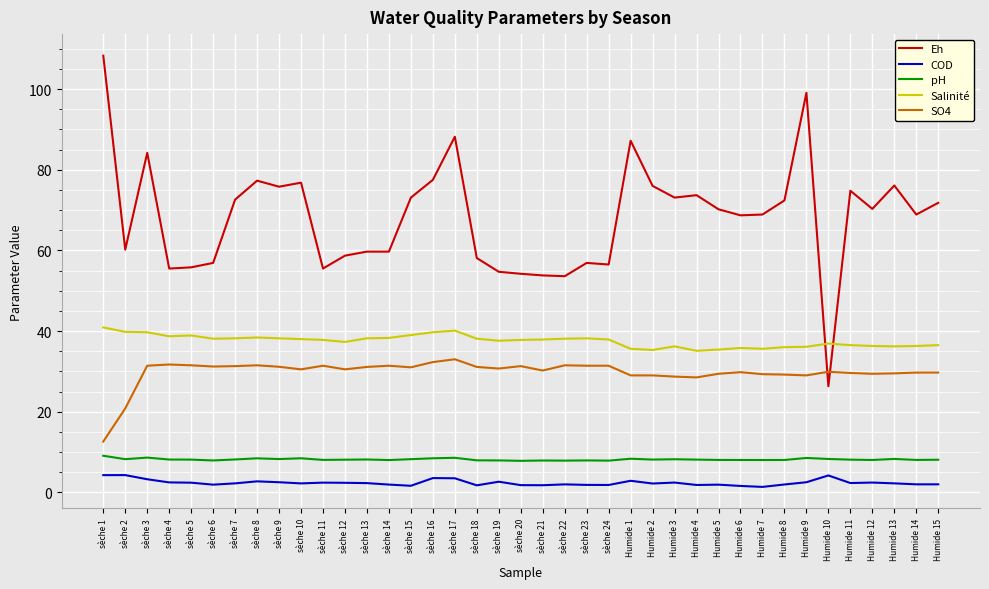

Is the value of Salinité at Humide 14 greater than the value of Eh at sèche 19?

No